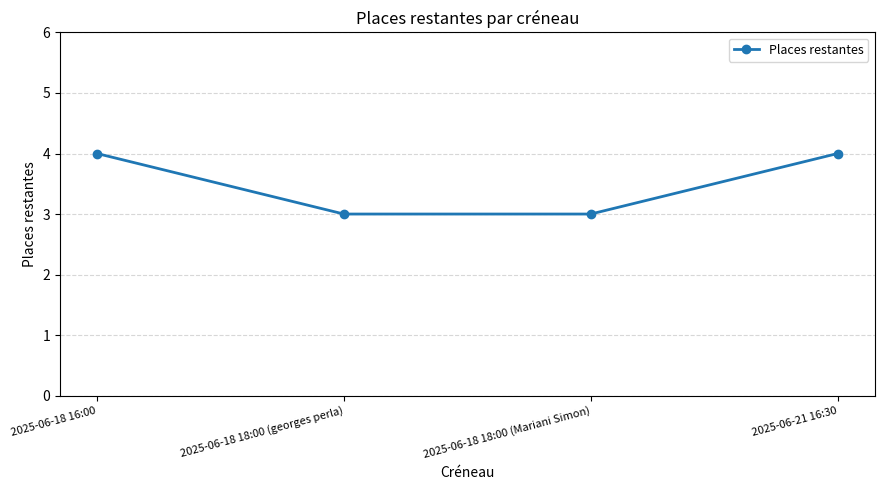

What is the smallest value displayed?

3